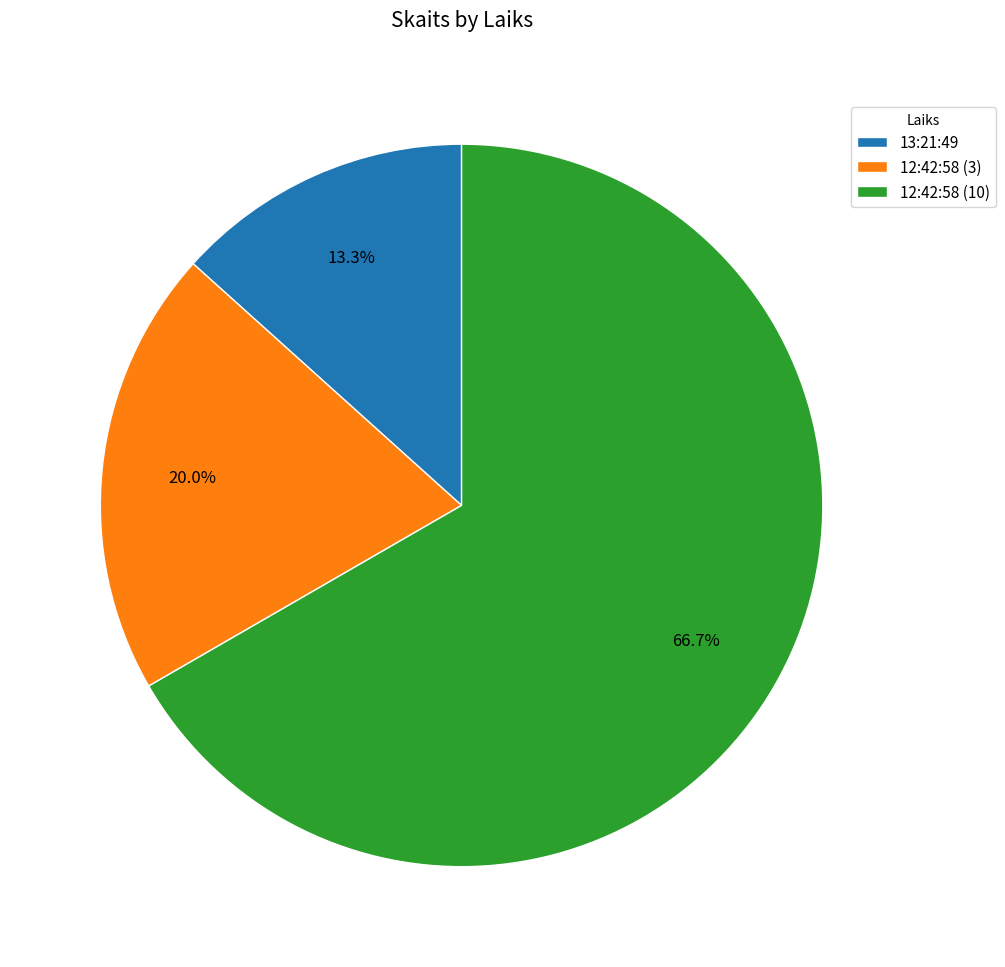

Approximately how many times larger is the value at 12:42:58 (3) compared to 13:21:49?

1.5